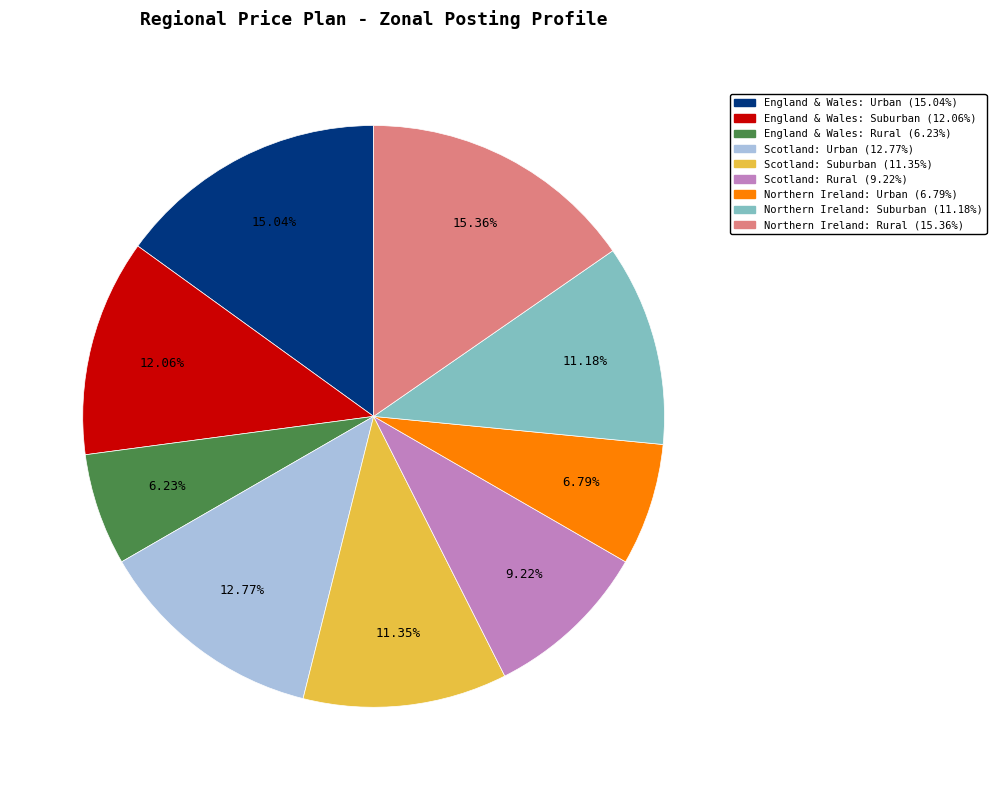

Count the number of slices in the pie.

9